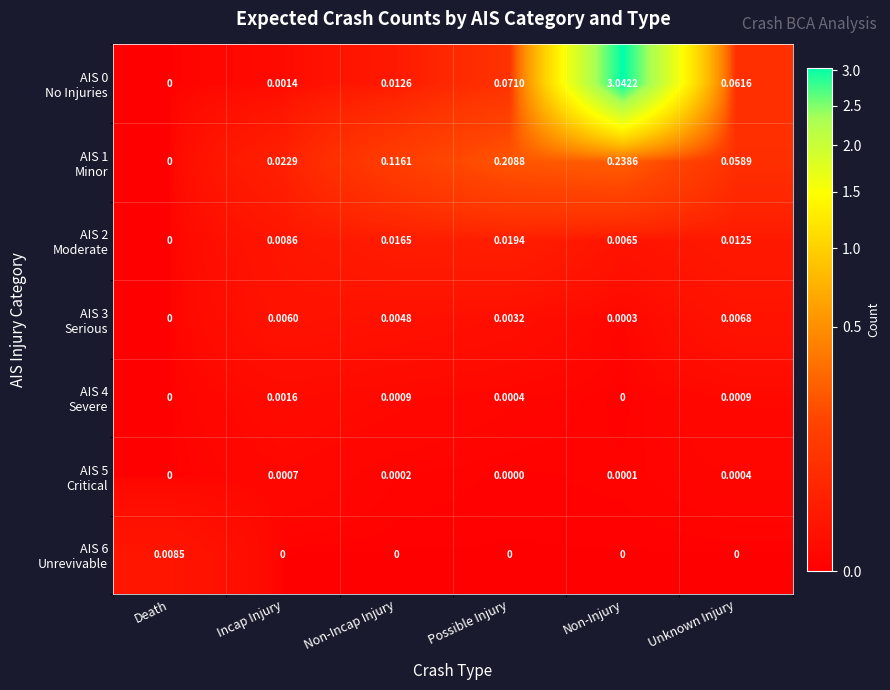

Which label corresponds to the largest value in the chart?

Non-Injury